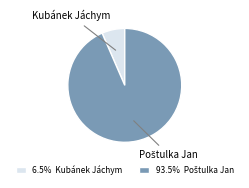

Count the number of slices in the pie.

2